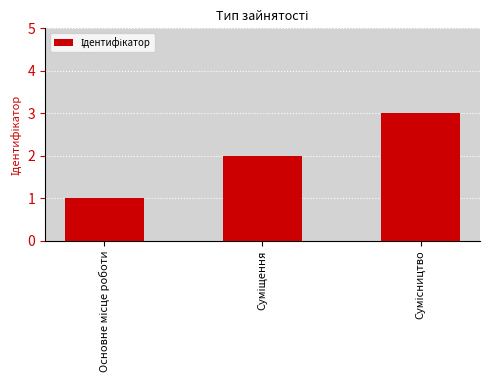

What is the maximum value shown in the chart?

3